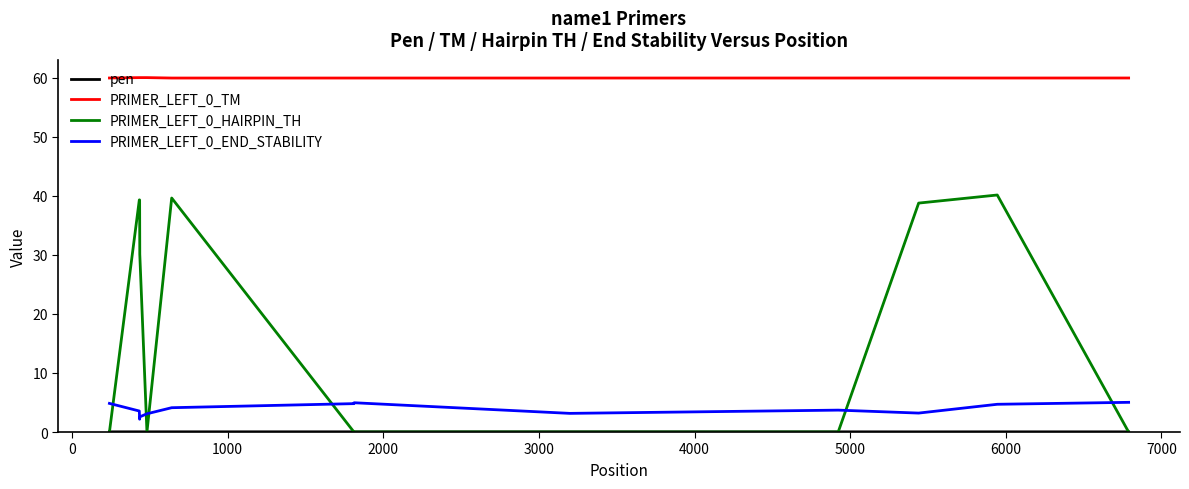

True or false: PRIMER_LEFT_0_TM and PRIMER_LEFT_0_HAIRPIN_TH intersect in this chart.

False